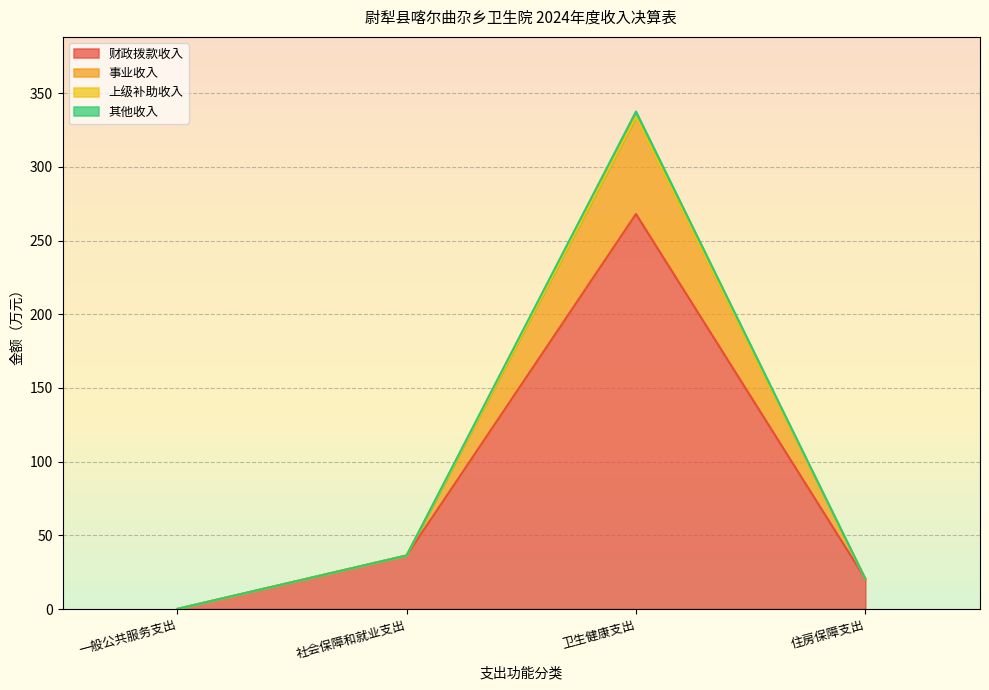

True or false: 财政拨款收入 and 事业收入 cross at least once.

False